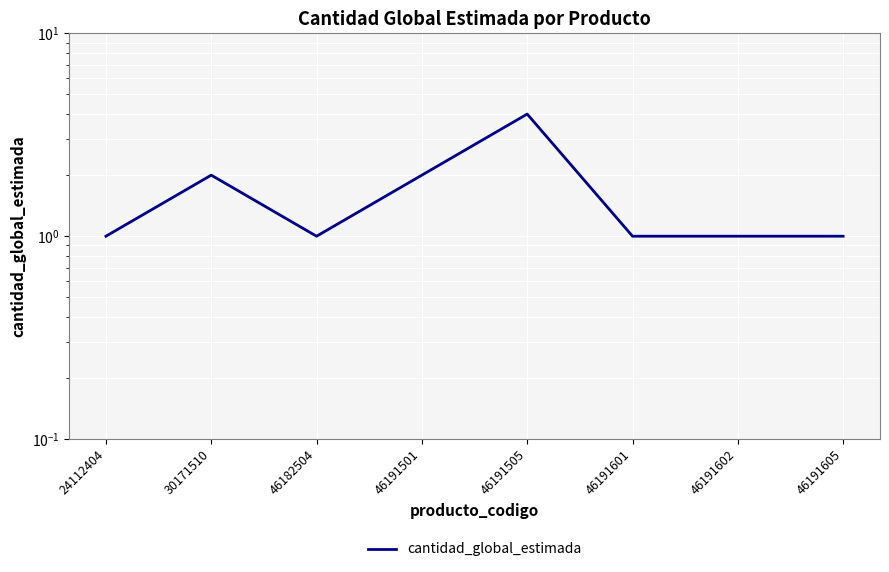

What value does the data have at 30171510?

2